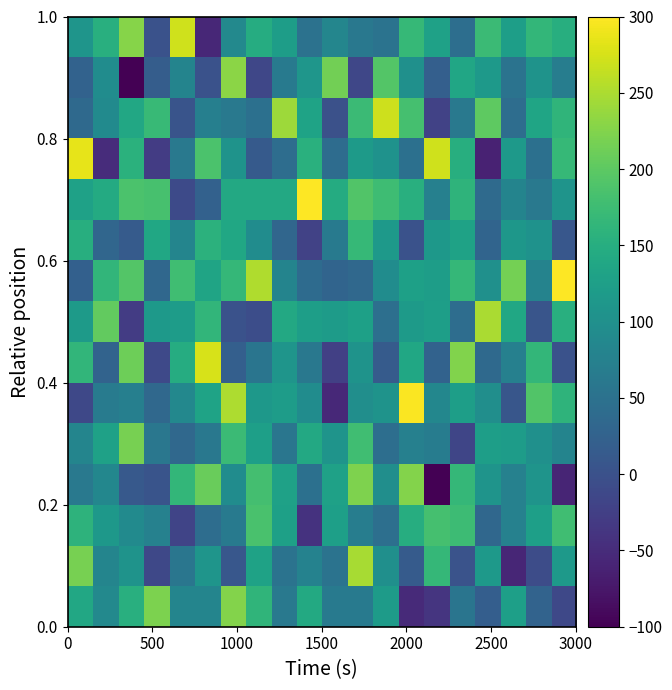

What is the minimum value shown in the chart?

-159.3